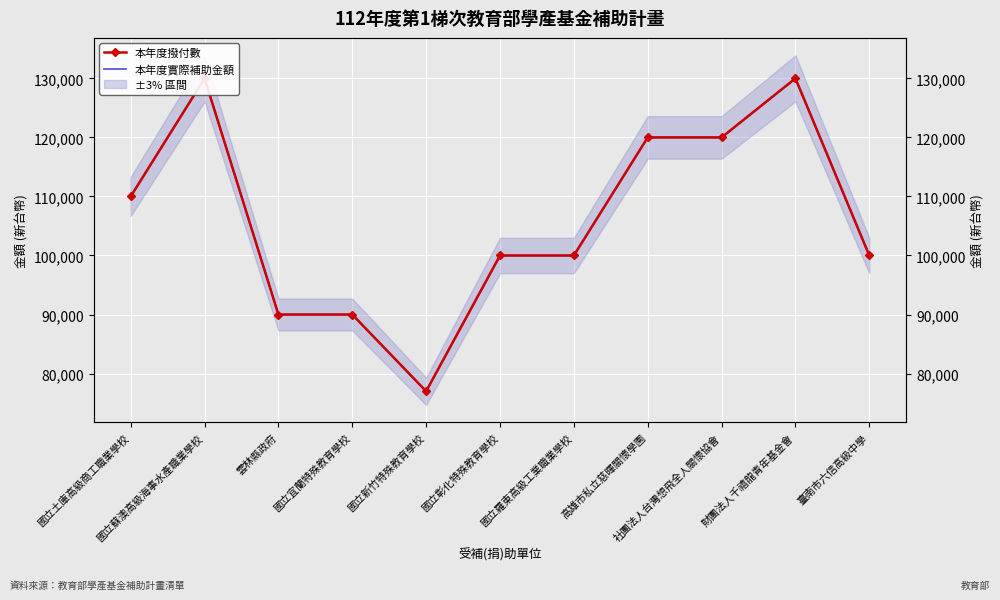

Rank the series at 國立彰化特殊教育學校 from highest to lowest value.

本年度撥付數, 本年度實際補助金額